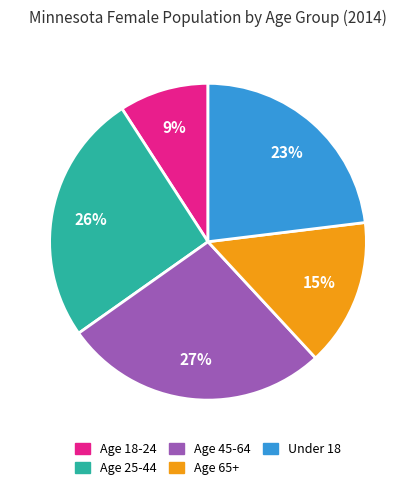

What is the ratio of the value at Age 65+ to the value at Age 25-44?

0.6